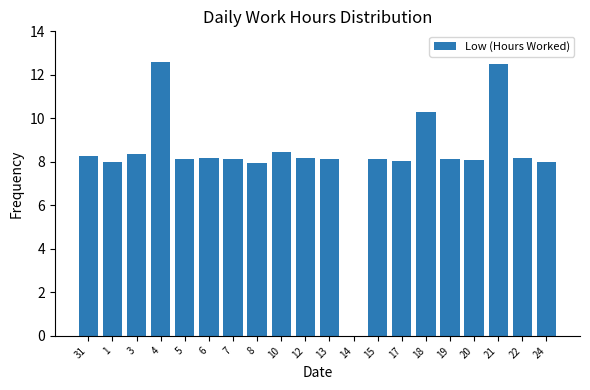

What is the greatest value displayed?

12.6